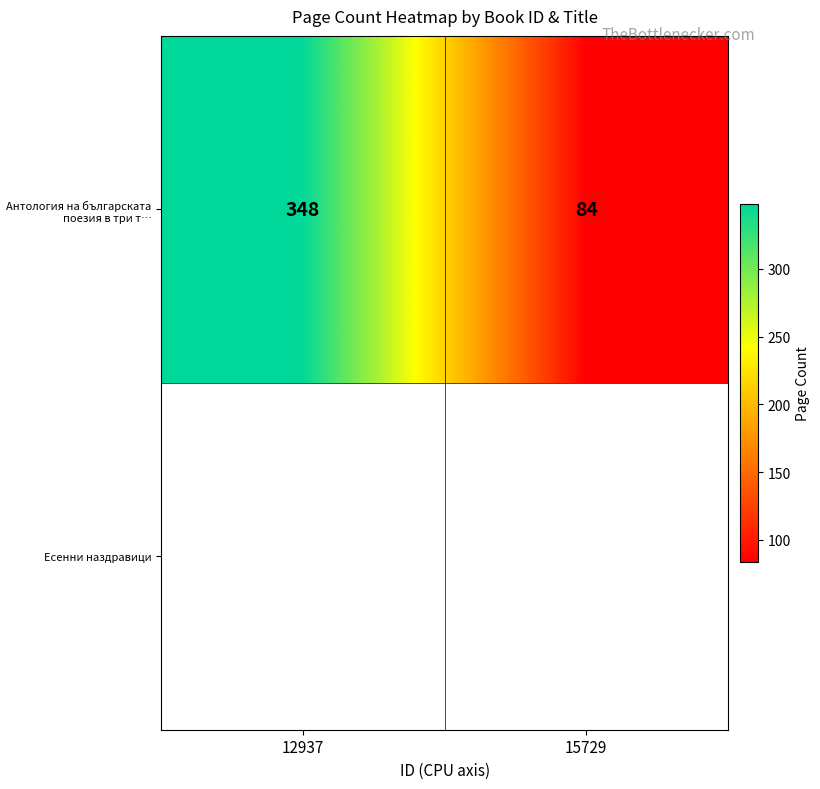

What is the minimum value shown in the chart?

84